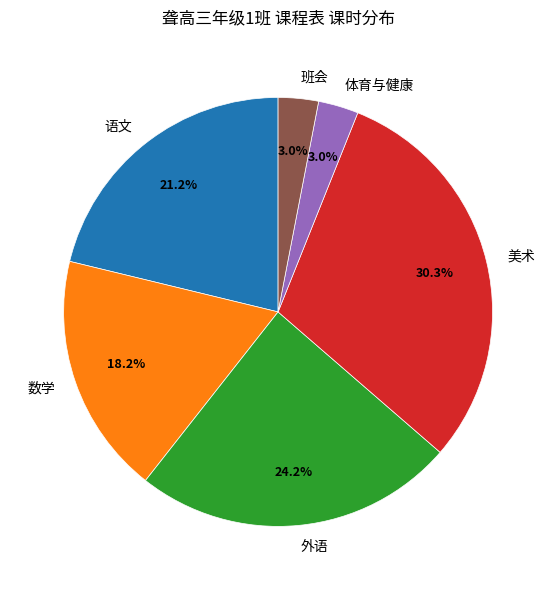

Count the number of slices in the pie.

6